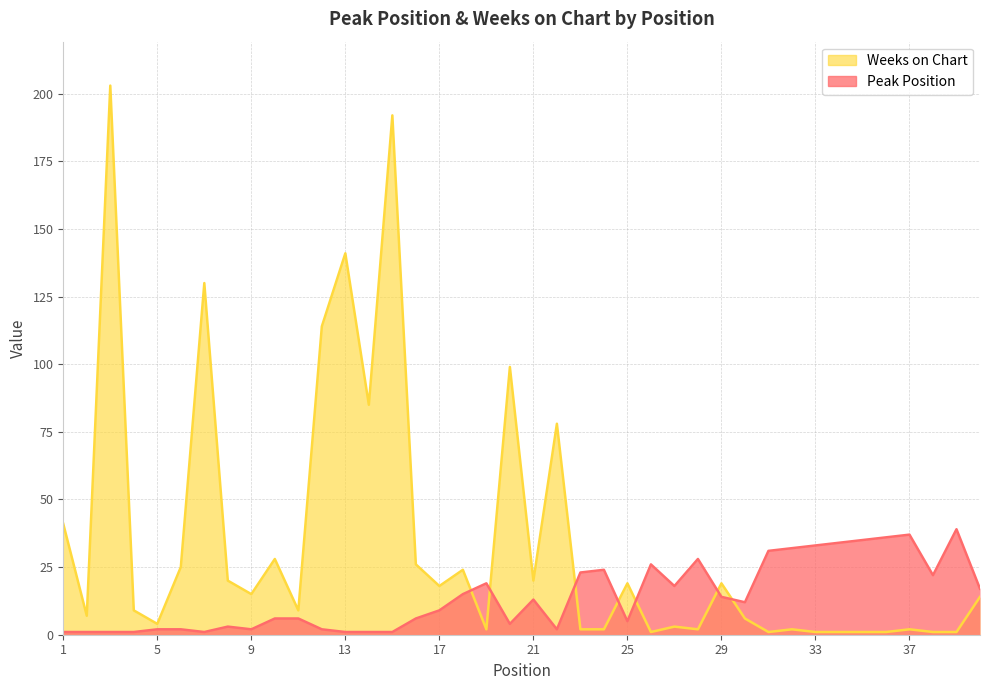

Where is Peak Position nearest to the value 20?

19